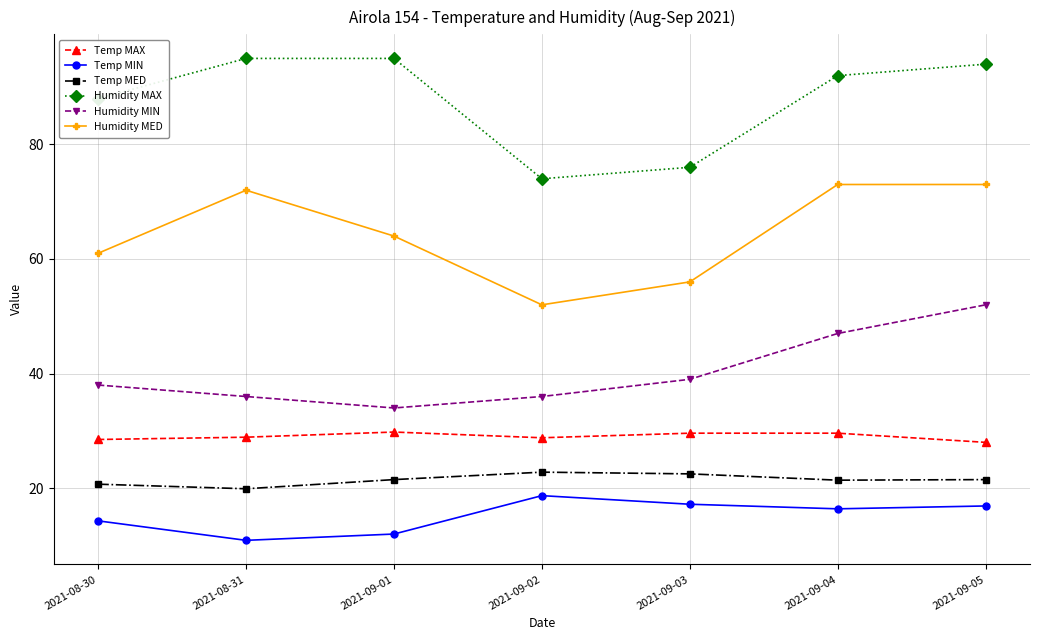

True or false: Temp MIN and Temp MAX intersect in this chart.

False